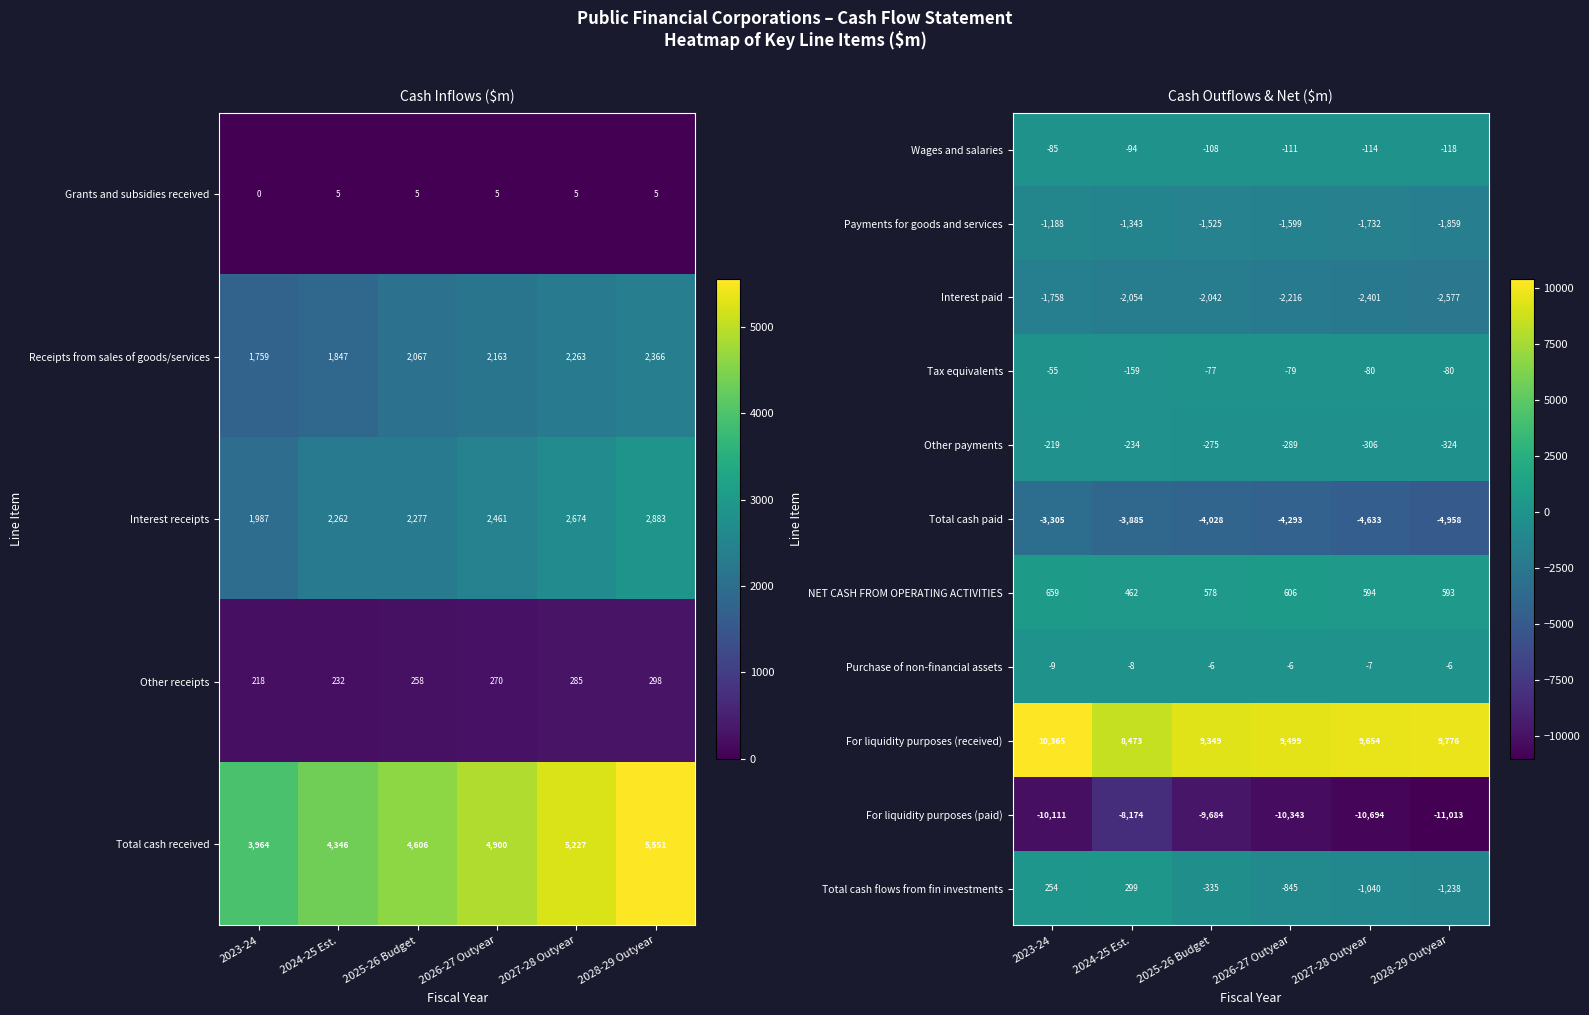

At which category does the chart reach its peak across all series?

2023-24